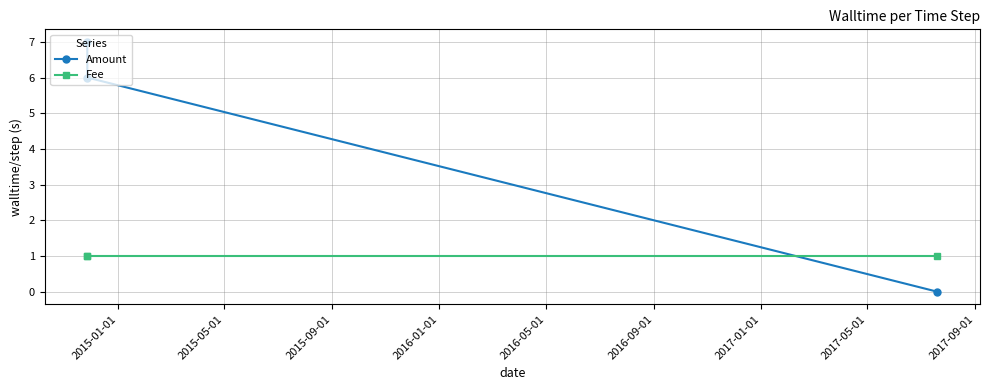

Reading right to left, transcribe all the data shown in this chart.

Amount: 0	6	7
Fee: 1	1	1